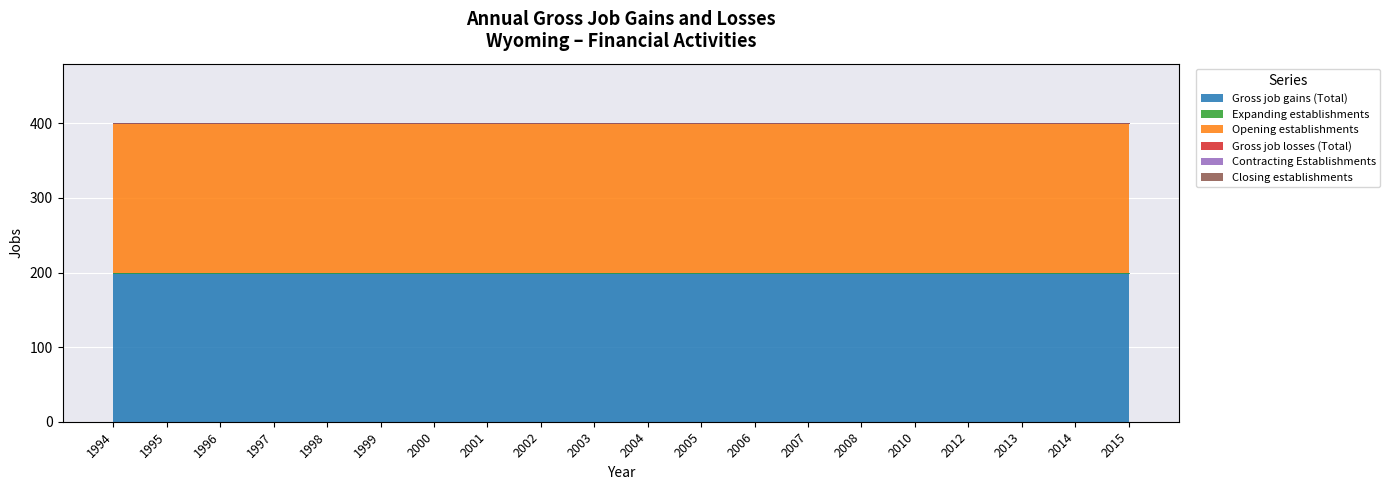

Which label corresponds to the largest value in the chart?

1994